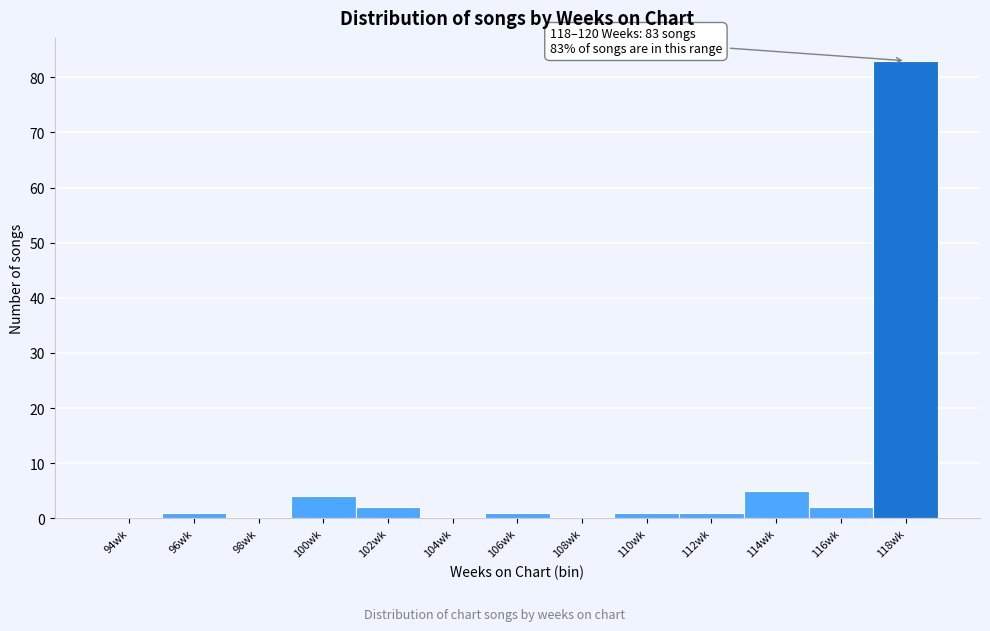

Reading right to left, list all the values displayed in this chart.

118wk=83	116wk=2	114wk=5	112wk=1	110wk=1	108wk=0	106wk=1	104wk=0	102wk=2	100wk=4	98wk=0	96wk=1	94wk=0